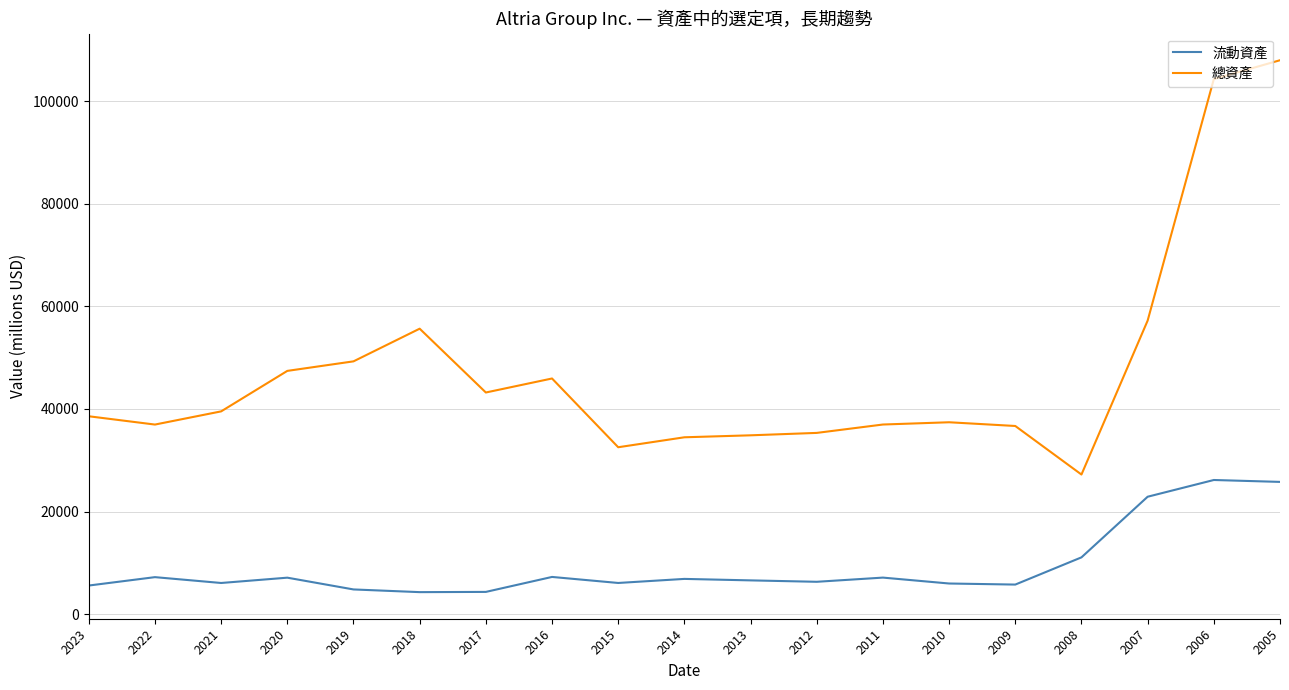

What is the average value of the 流動資產 series?

9336